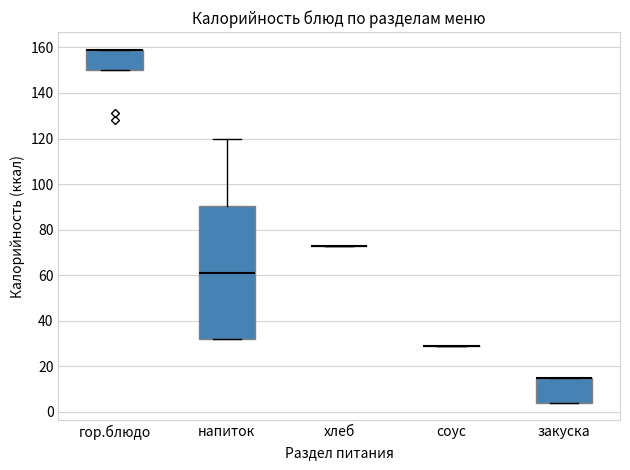

Reading left to right, transcribe this box plot: for each box, give where its median line is, the range the box spans, and where its two whiskers end, as read against the y-axis. The values are not printed on the chart, so give them approximately, as read against the axis.

гор.блюдо: median 160 (drawn on the box's upper edge), box 150 to 160, whiskers 150 to 160
напиток: median 62, box 32 to 90, whiskers 32 to 120
хлеб: box collapsed to a line at 74, whiskers 74 to 74
соус: box collapsed to a line at 30, whiskers 30 to 30
закуска: median 16 (drawn on the box's upper edge), box 4 to 16, whiskers 4 to 16